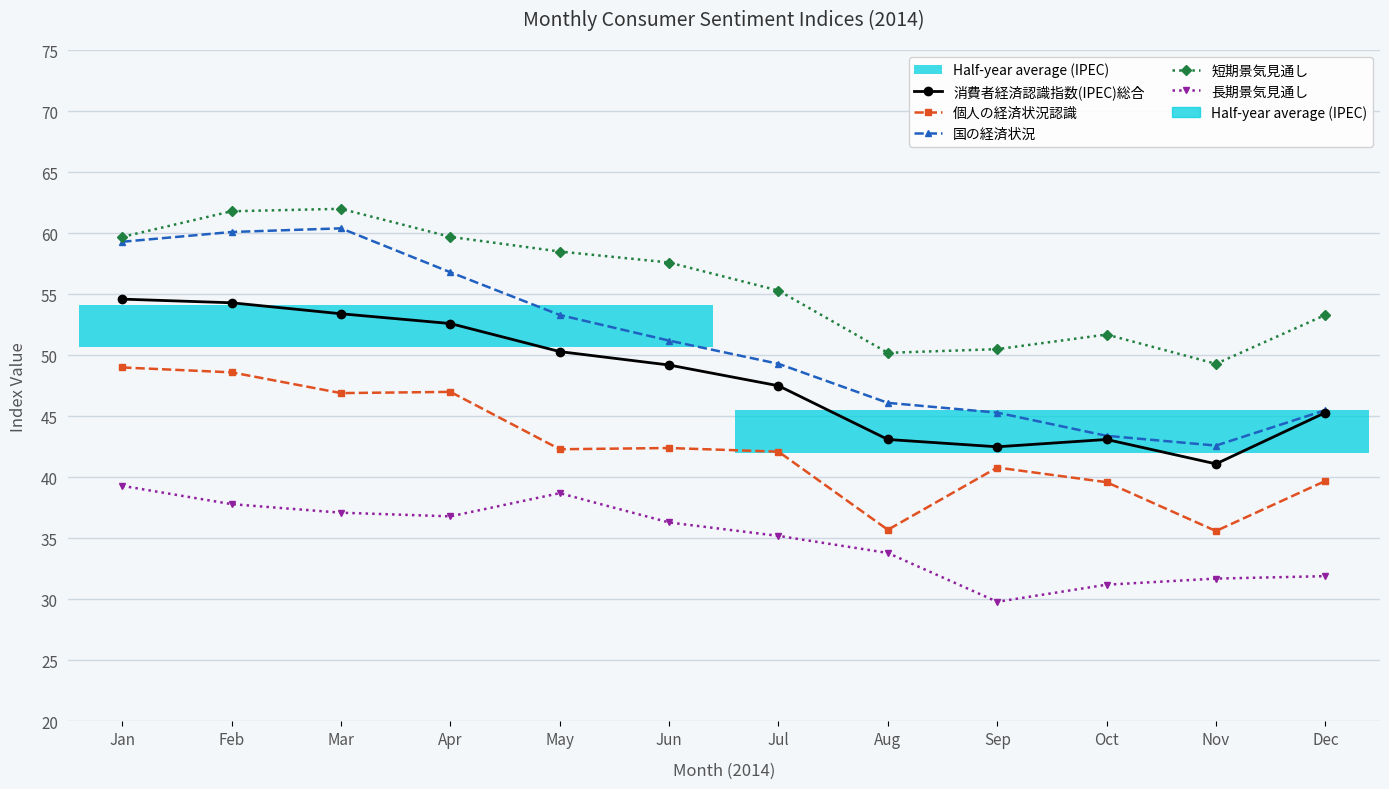

What is the value of the 長期景気見通し point at the 11th from the left?

31.7